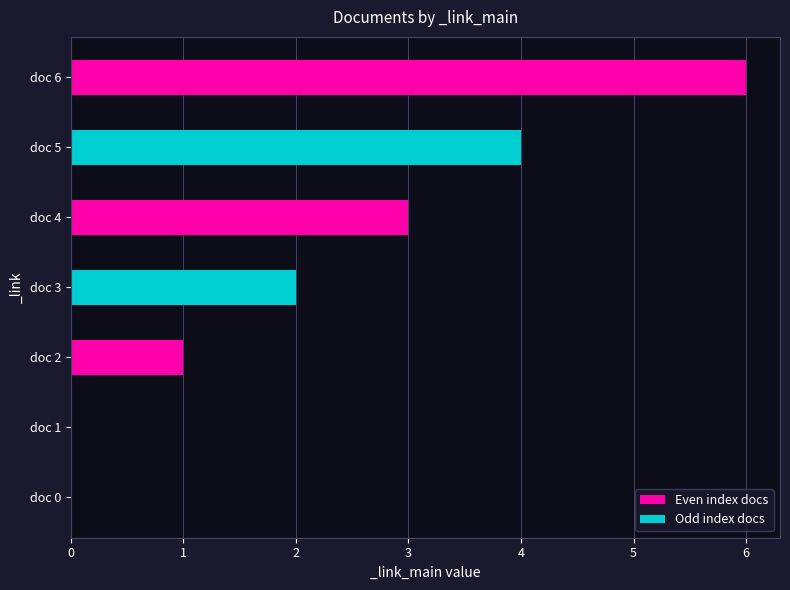

Is it true that the value at doc 0 is 0?

True